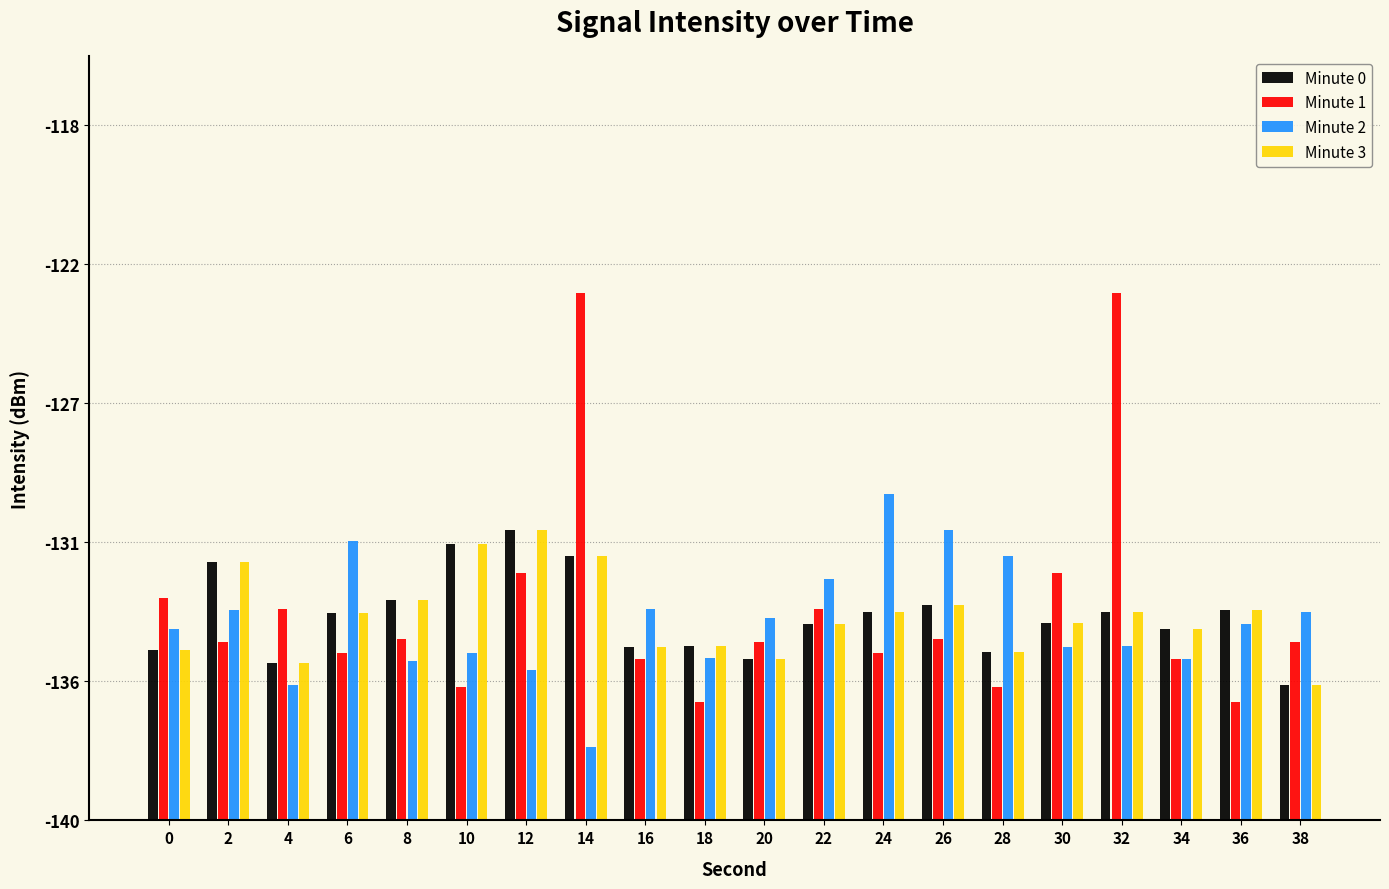

Which series has the widest spread of values?

Minute 1